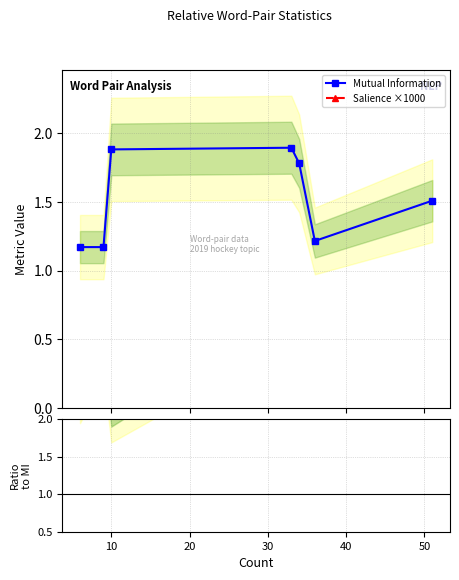

Which series has the largest total across all categories?

Salience ×1000